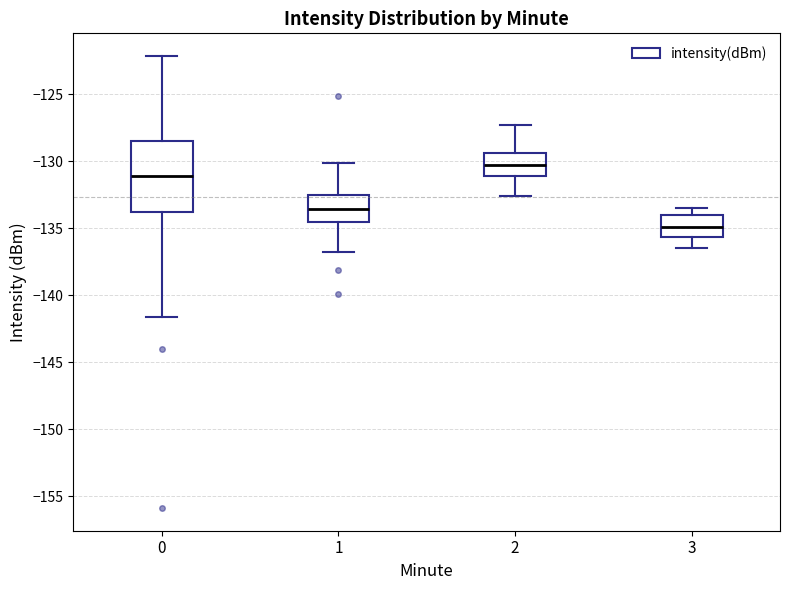

Reading left to right, transcribe this box plot: for each box, give where its median line is, the range the box spans, and where its two whiskers end, as read against the y-axis. The values are not printed on the chart, so give them approximately, as read against the axis.

0: median -131.0, box -134.0 to -128.5, whiskers -141.5 to -122.0
1: median -133.5, box -134.5 to -132.5, whiskers -137.0 to -130.0
2: median -130.0, box -131.0 to -129.5, whiskers -132.5 to -127.5
3: median -135.0, box -135.5 to -134.0, whiskers -136.5 to -133.5